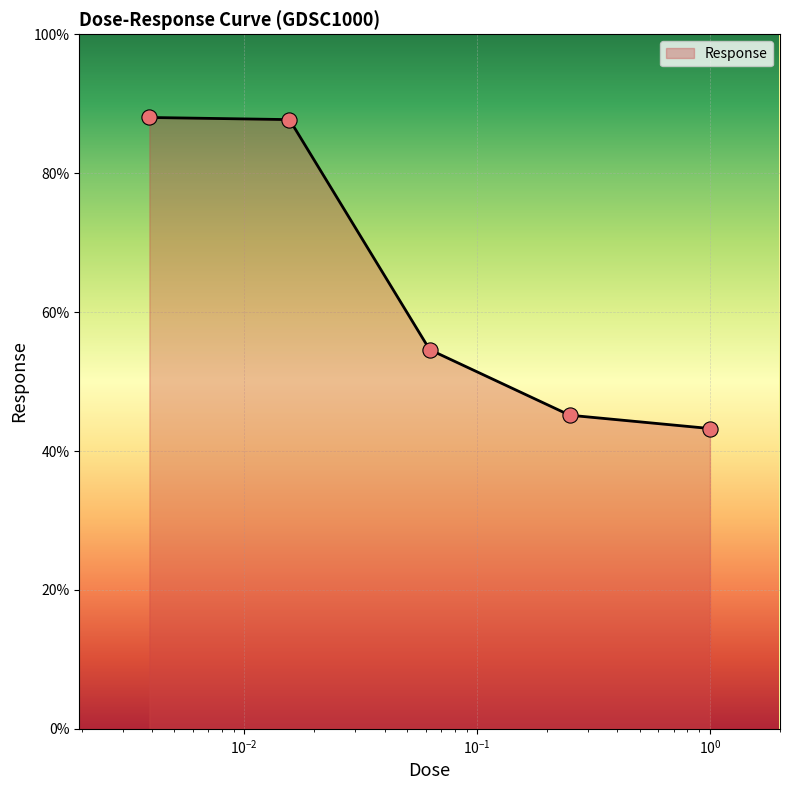

What is the greatest value displayed?

88.0